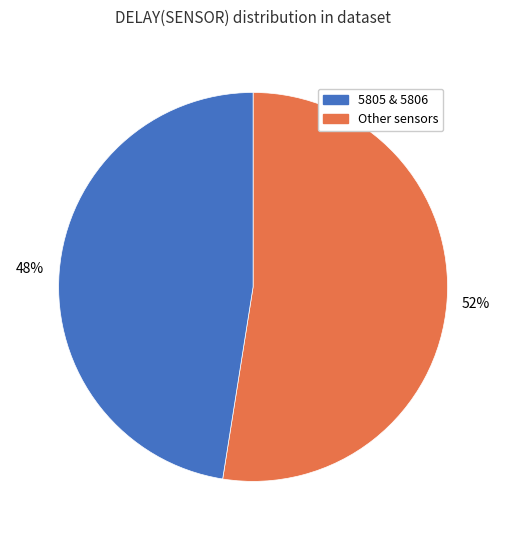

To the nearest percent, what is the average slice percentage?

50%